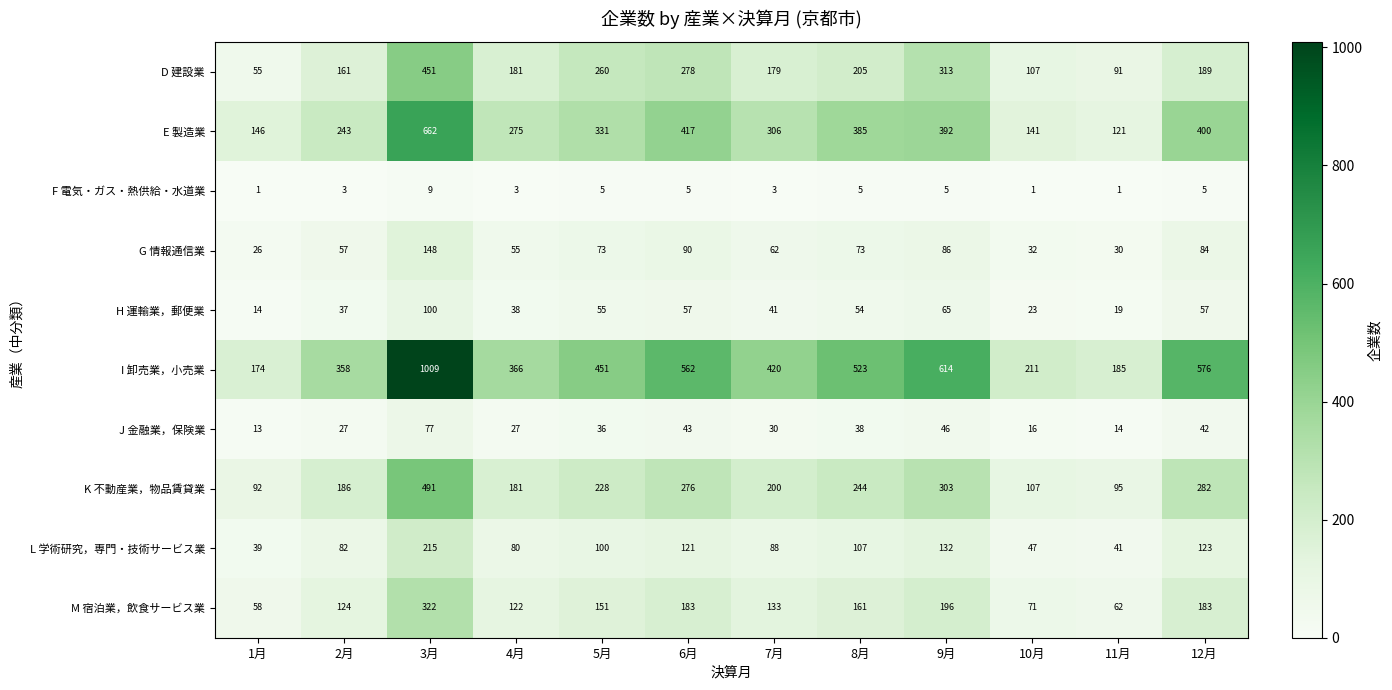

Which series changed the most between 2月 and 10月?

I 卸売業，小売業